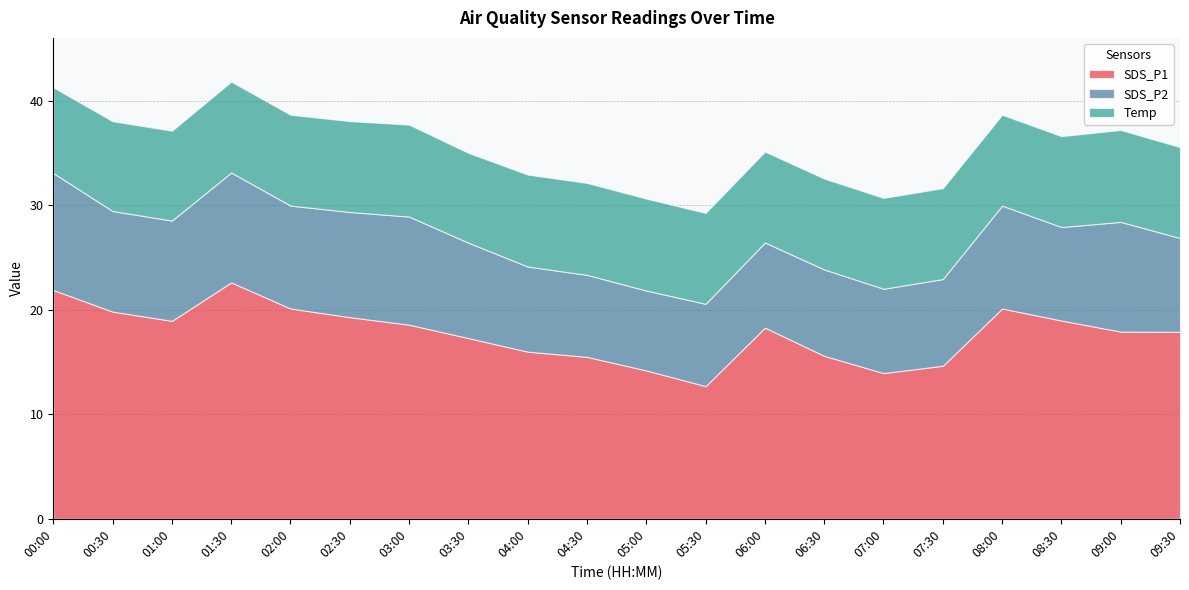

At 06:30, list the series in order from smallest to largest.

SDS_P2, Temp, SDS_P1